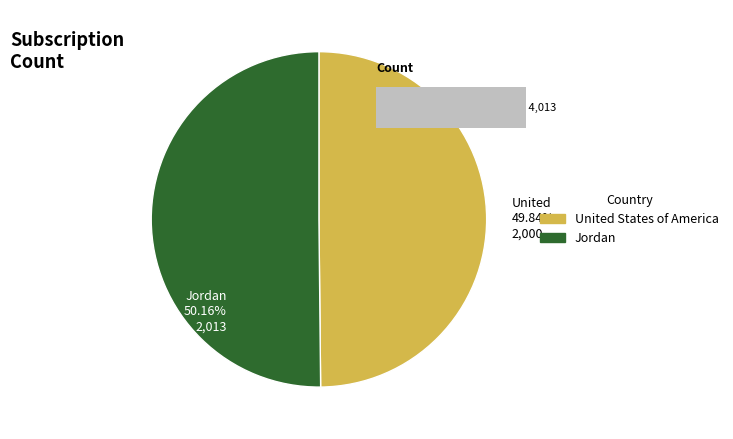

The Jordan slice represents 50% of the pie. True or false?

True